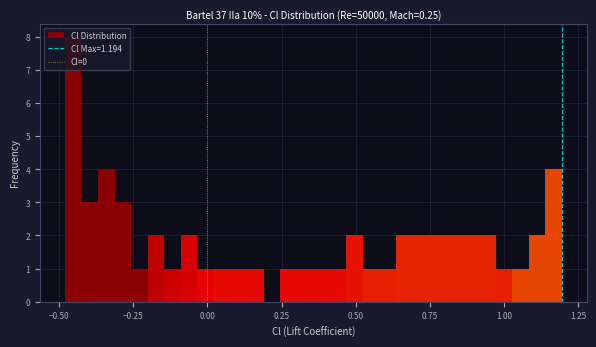

Read against the x-axis, roughly where is the centre of the tallest bar?

-0.45